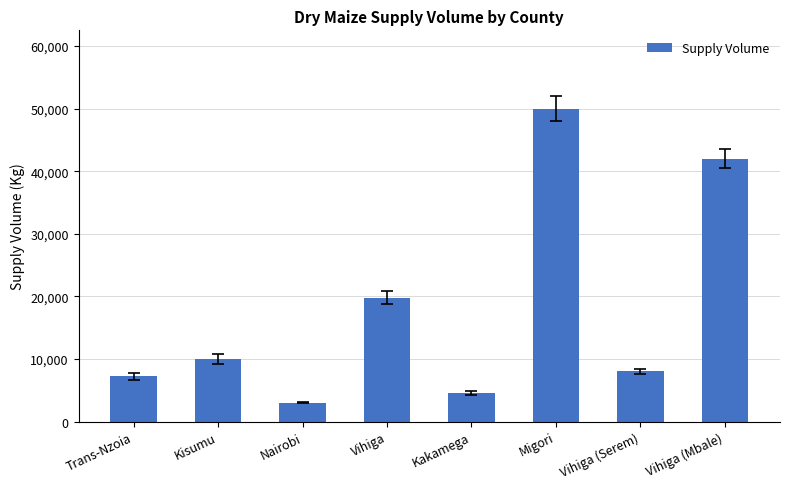

List the labels in order of value, smallest first.

Nairobi, Kakamega, Trans-Nzoia, Vihiga (Serem), Kisumu, Vihiga, Vihiga (Mbale), Migori